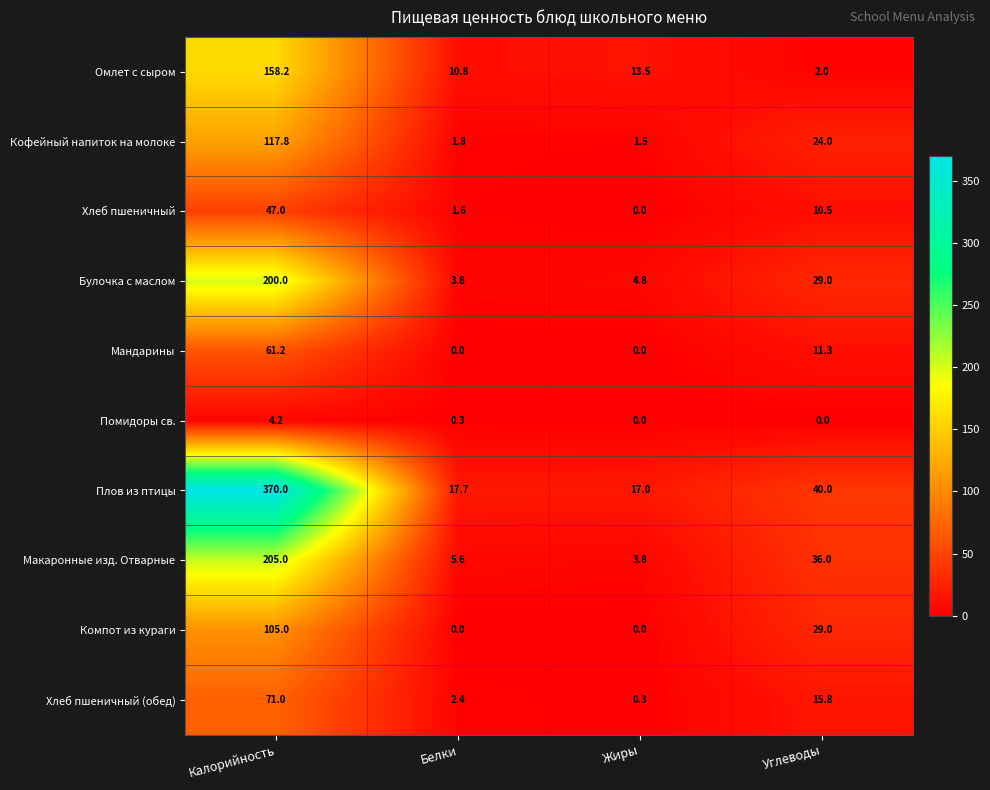

At which category is the sum across all series the highest?

Калорийность